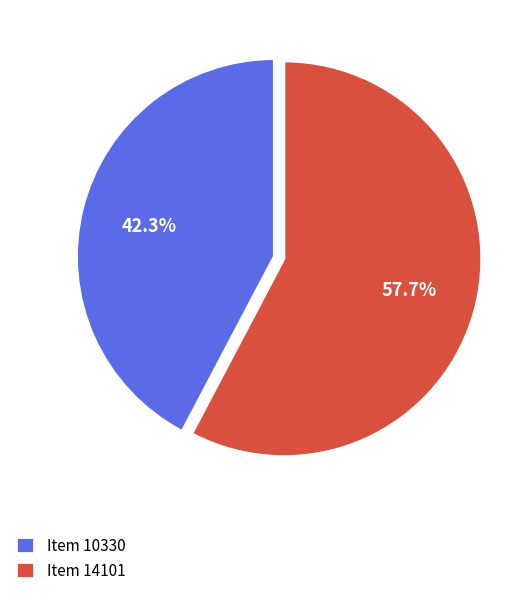

Does Item 14101 represent more than half of the total?

Yes